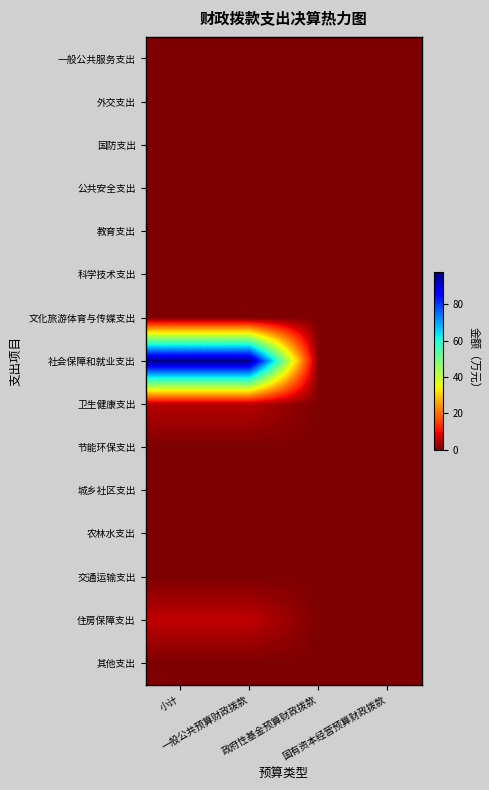

At which category is the sum across all series the highest?

小计